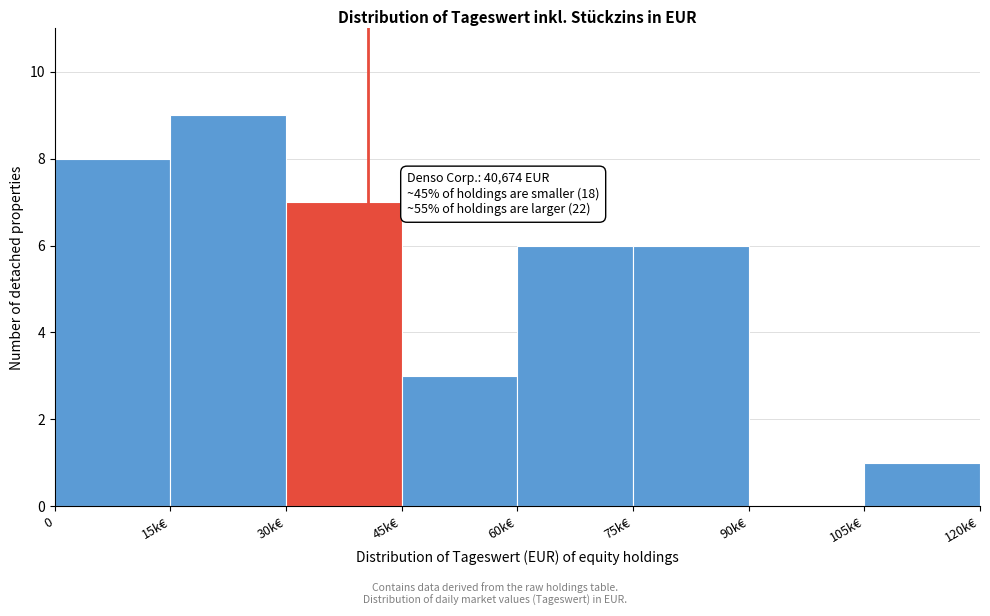

Reading left to right, what are all the values shown in this chart?

0=8	15k€=9	30k€=7	45k€=3	60k€=6	75k€=6	90k€=0	105k€=1